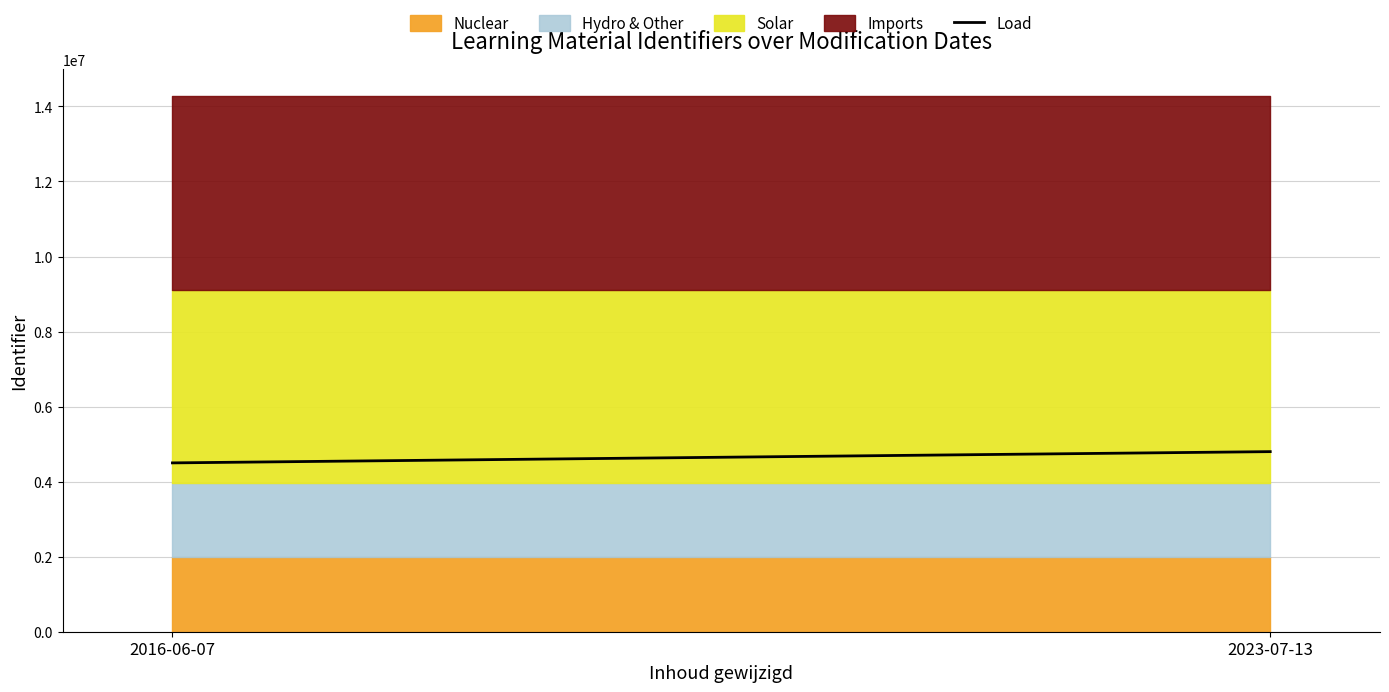

List the labels in order of value, smallest first.

2016-06-07, 2023-07-13